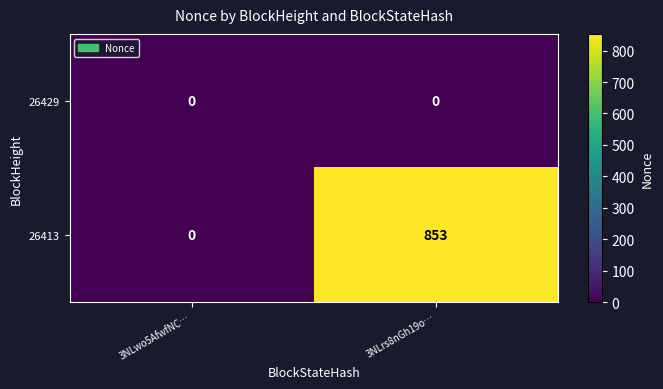

List the series in order of their overall mean, highest first.

26413, 26429